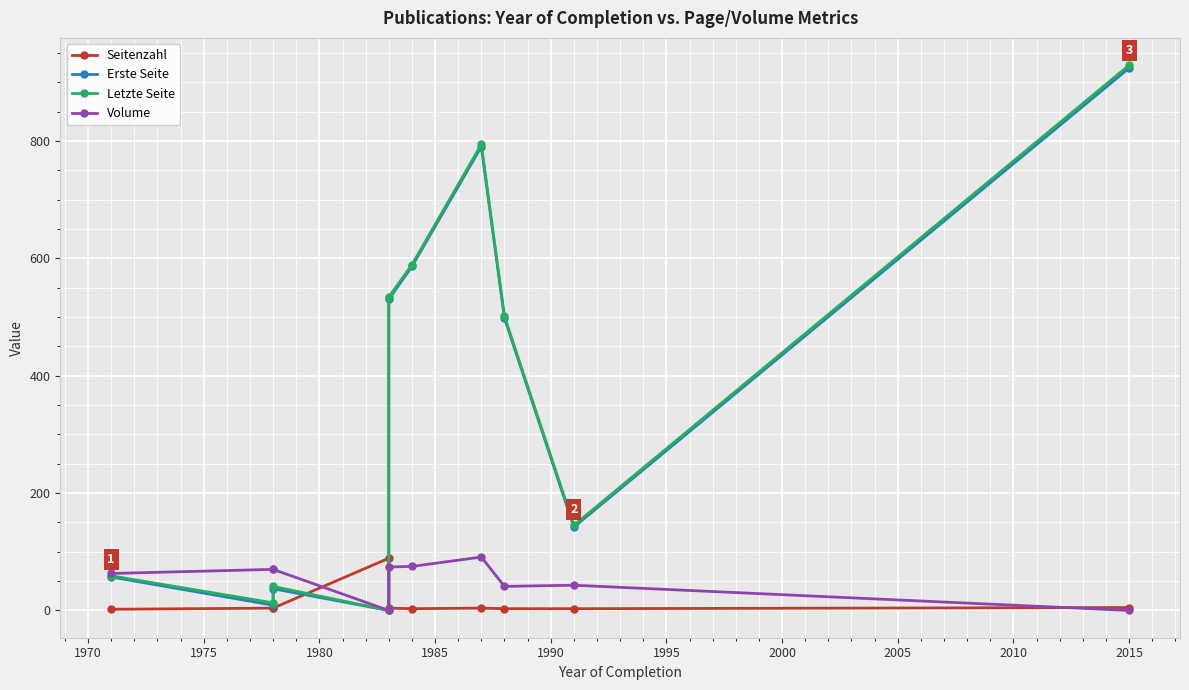

Reading right to left, transcribe all the data shown in this chart.

Seitenzahl: 5	3	3	4	3	4	89	4	4	2
Erste Seite: 924	142	498	790	586	530	0	37	9	57
Letzte Seite: 929	145	501	794	589	534	0	41	13	59
Volume: 0	43	41	91	75	74	0	70	70	63